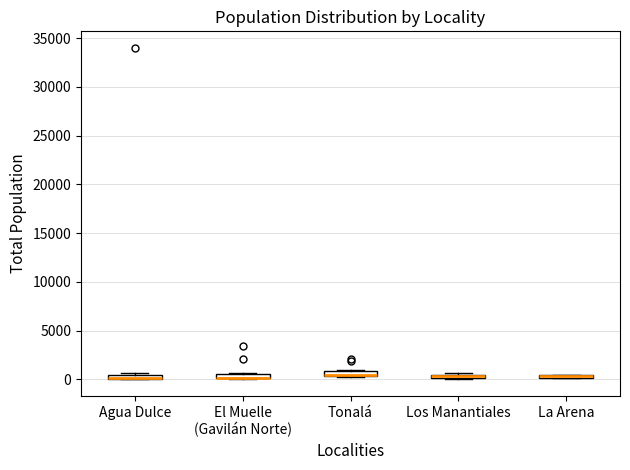

Where is the upper edge of the box for Agua Dulce on the y-axis? The values are not printed on the chart, so give them approximately, as read against the axis.

500